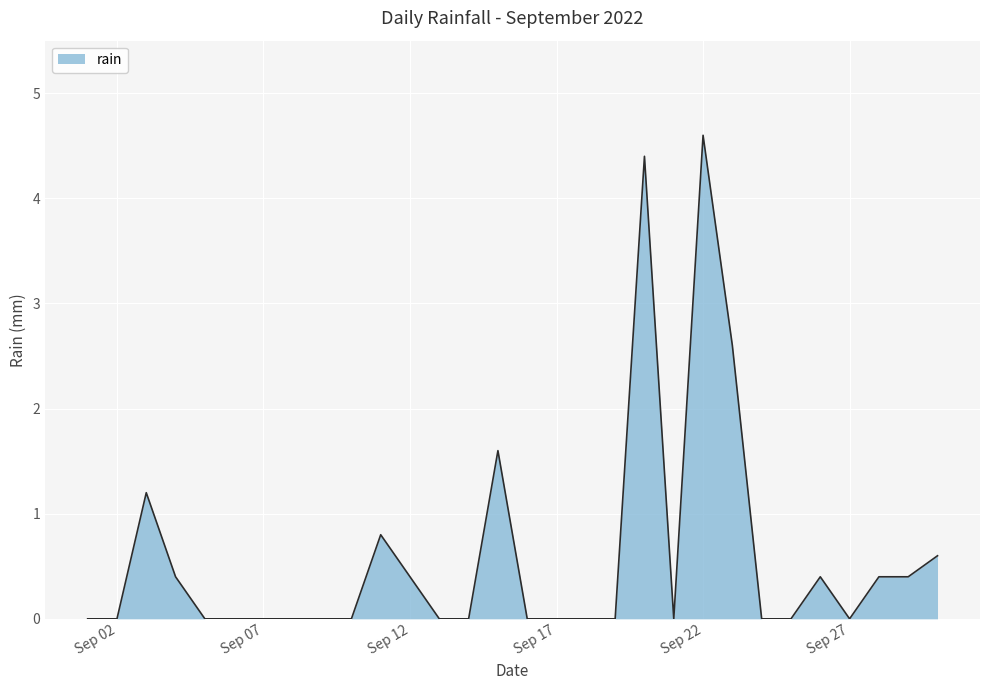

What is the difference between the maximum and minimum values?

4.6